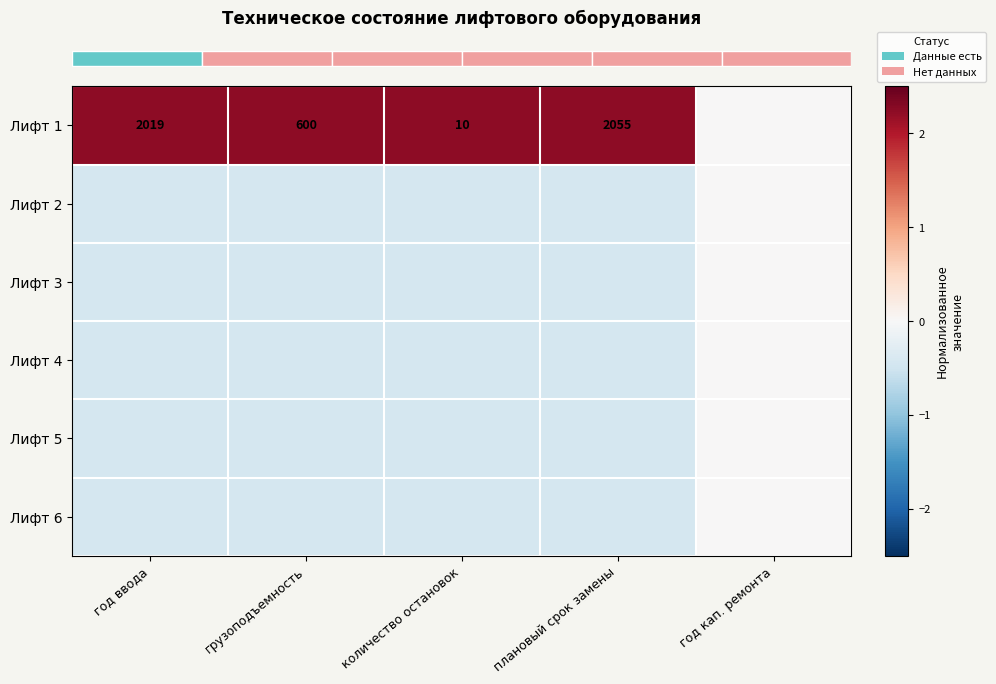

Rank the categories by row_0 value from lowest to highest.

год кап. ремонта, год ввода, грузоподъемность, плановый срок замены, количество остановок